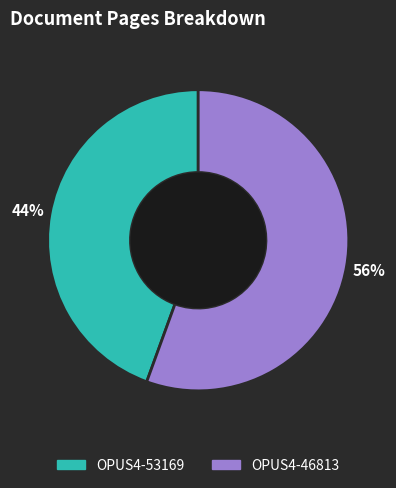

True or false: OPUS4-46813 accounts for 68% of the total.

False